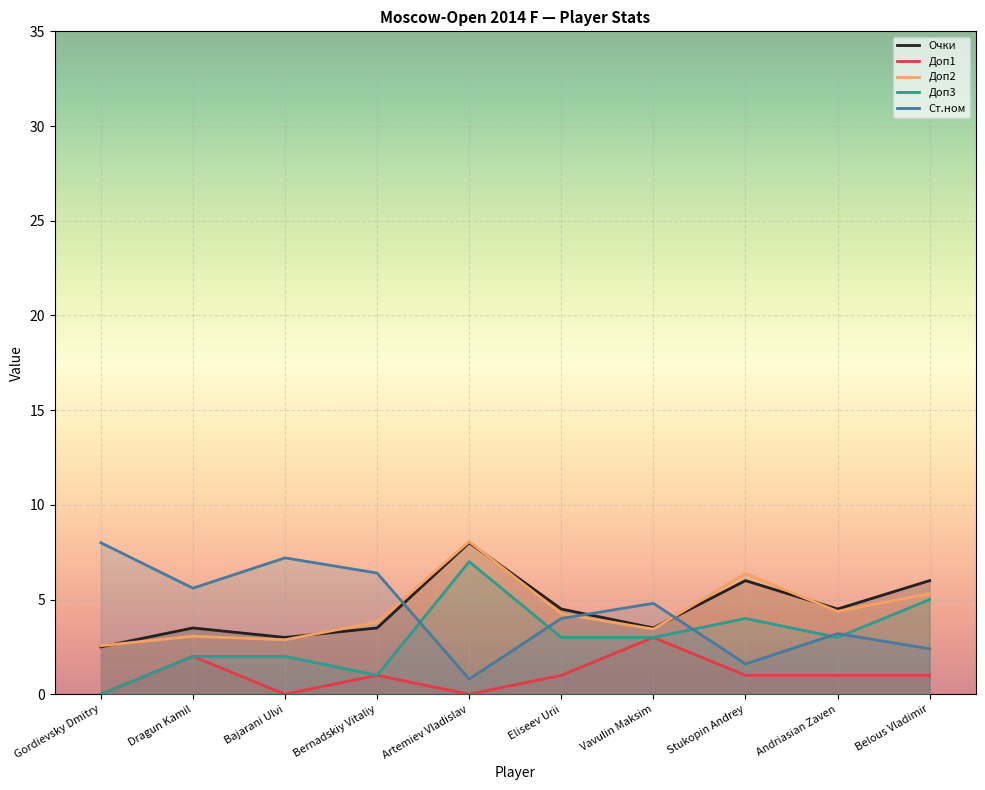

What is the value of the Доп1 point at the 7th from the left?

3.0